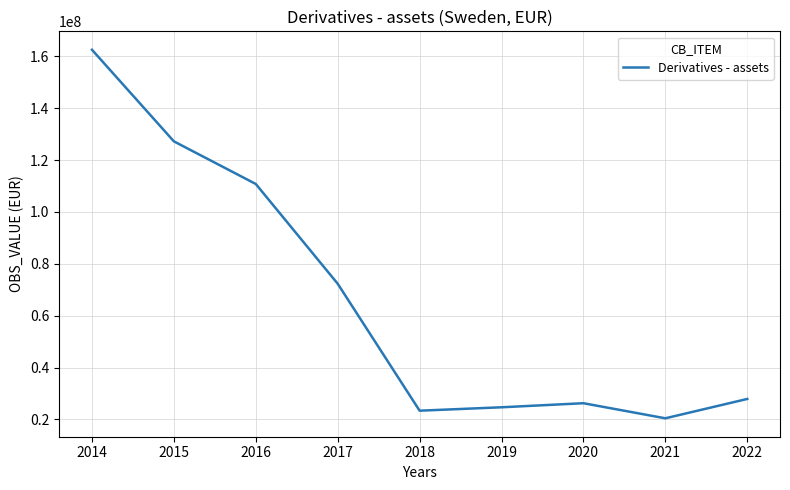

How many interior local valleys (lower than both neighbors) does the data have?

2